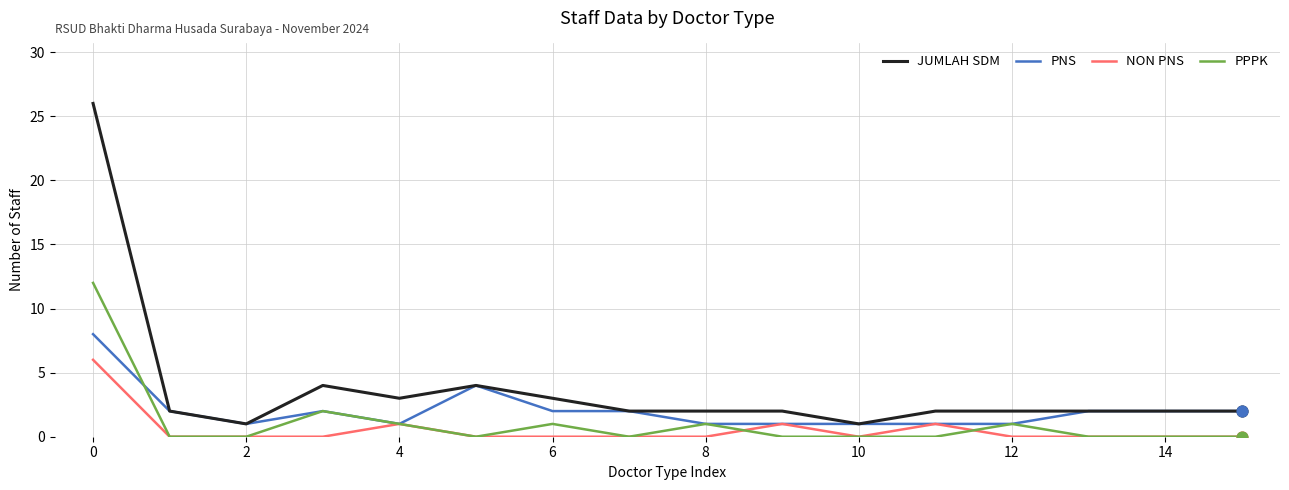

Which series has the largest total across all categories?

JUMLAH SDM